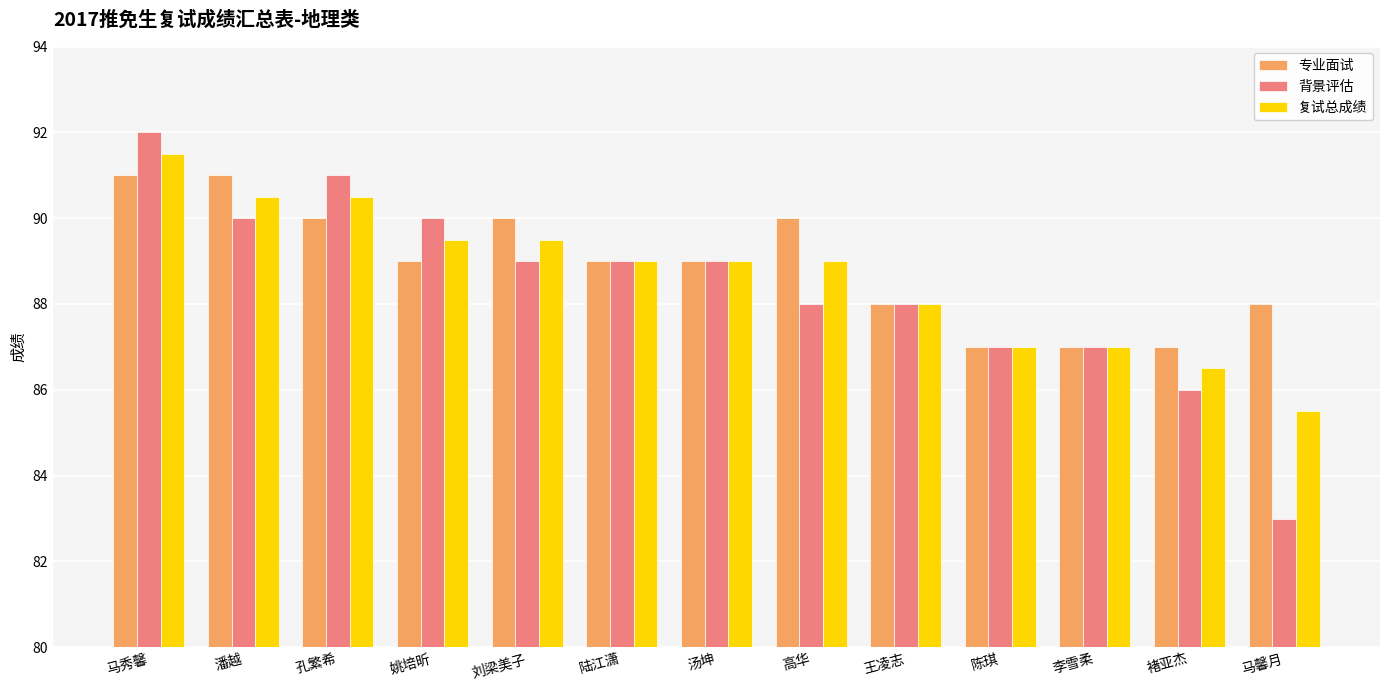

The value of 专业面试 at 陆江潇 is 89.0. True or false?

True